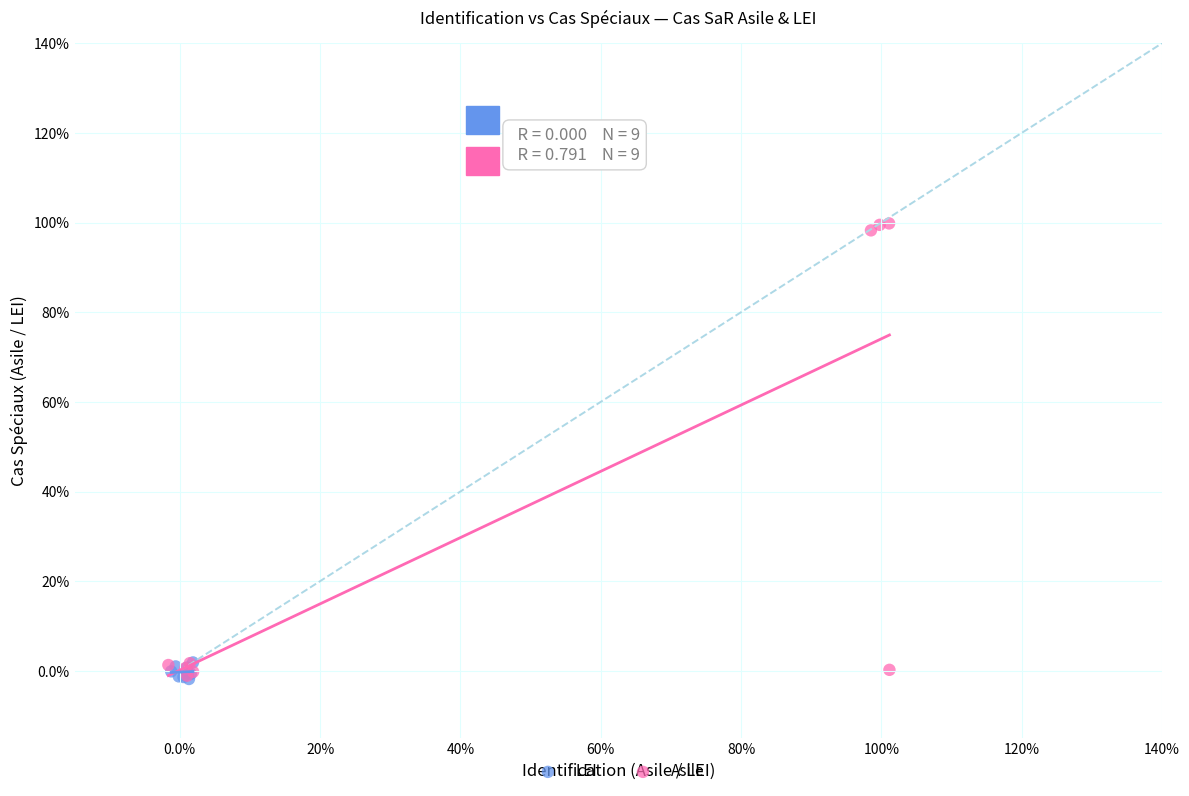

Which series contains the highest Y value?

Asile